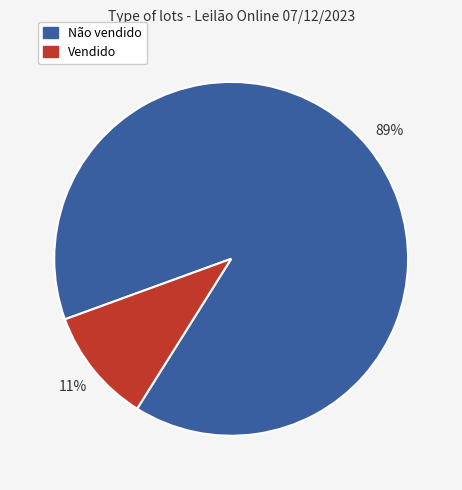

What is the largest slice in the pie chart?

Não vendido